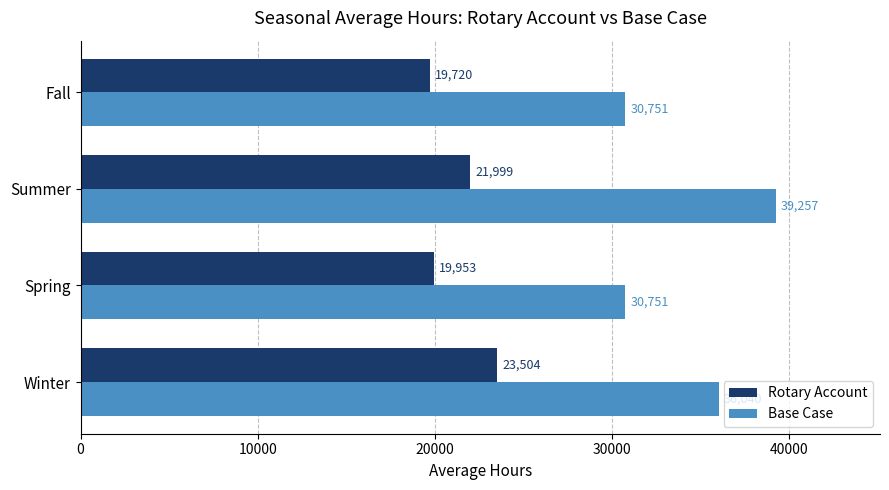

Where is Rotary Account nearest to the value 21612?

Summer